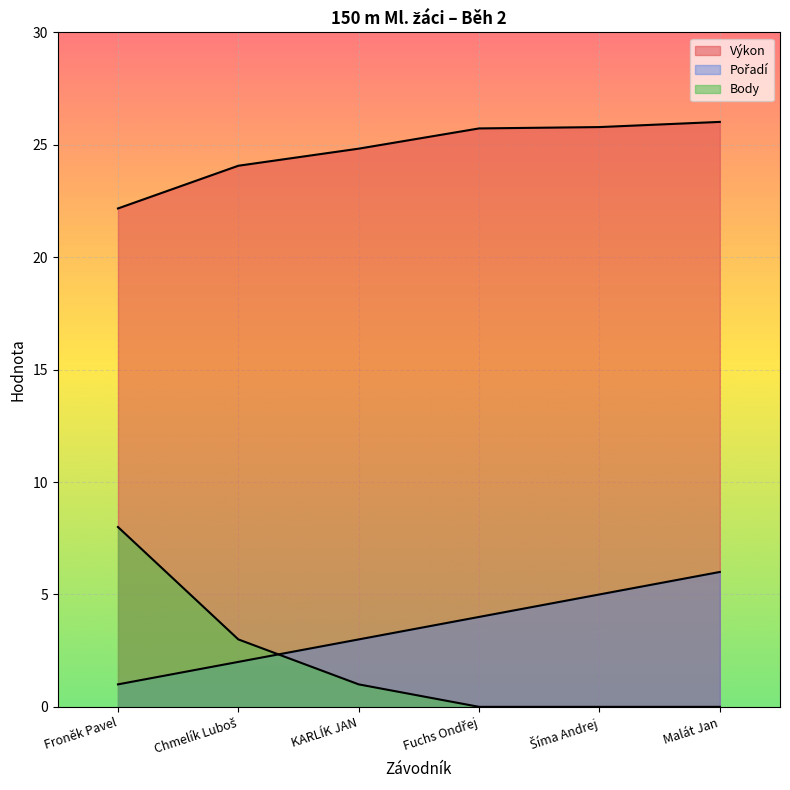

How many lines are shown in the chart?

3